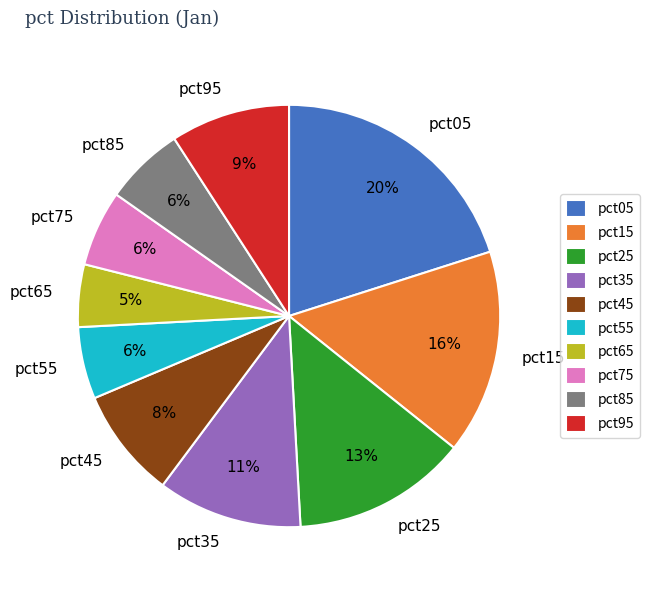

Does any single category account for the majority?

No